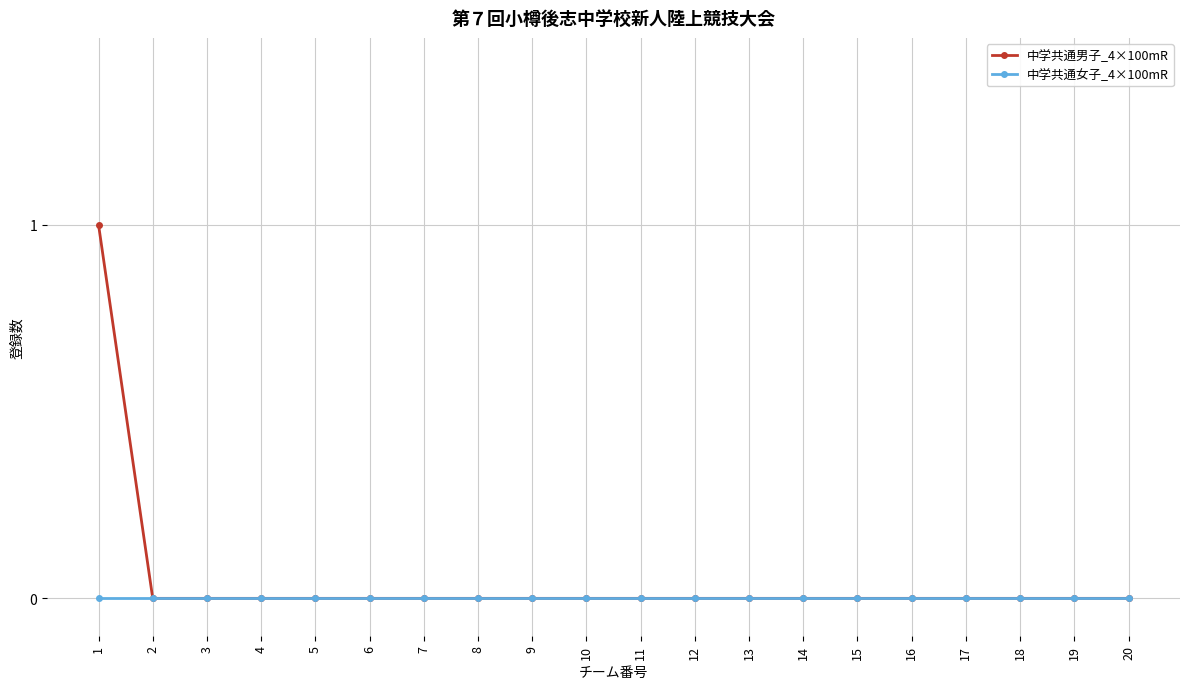

Is the value of 中学共通女子_4×100mR at 17 greater than the value of 中学共通男子_4×100mR at 1?

No